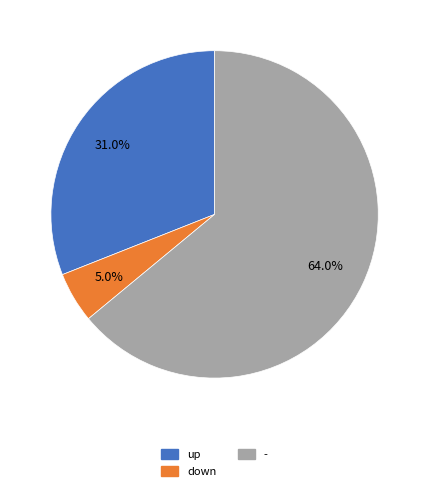

What percentage is the down slice, to the nearest percent?

5%